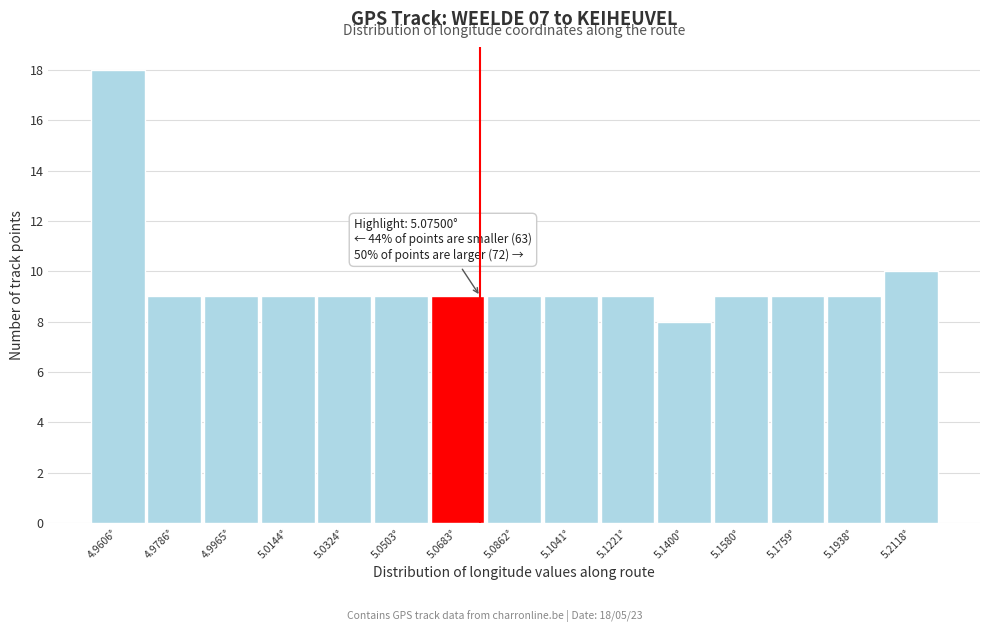

Over which range of the x-axis is the bar tallest?

4.952 to 4.970